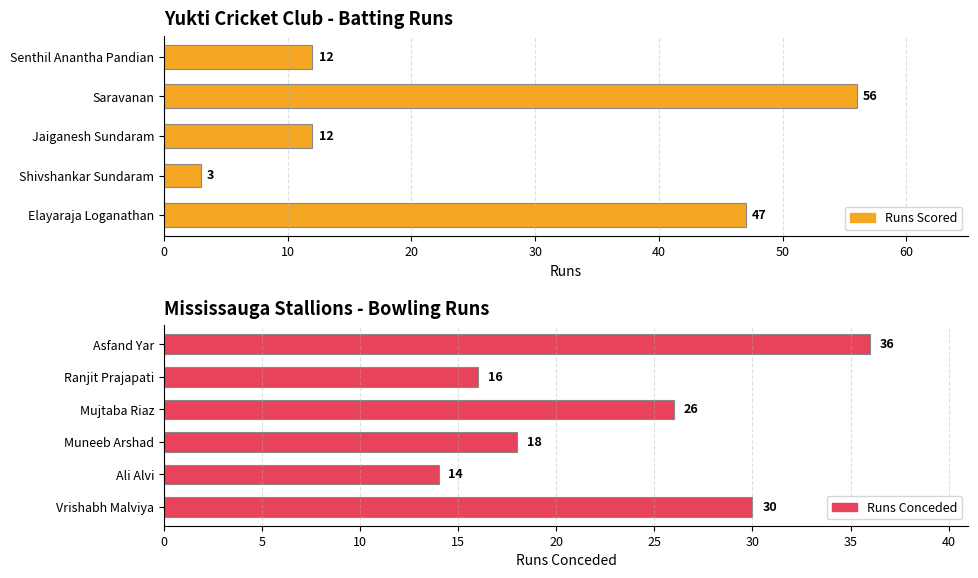

Is it true that the value at Saravanan is 36?

False